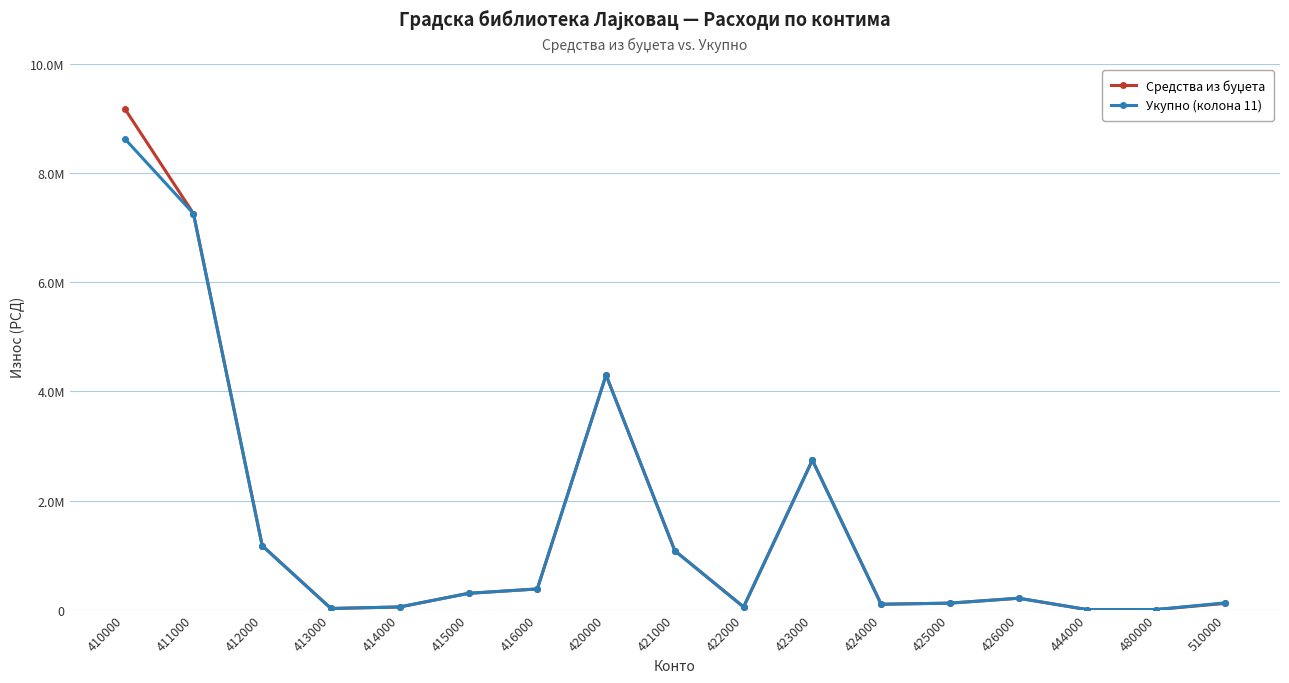

List the series in order of their overall mean, lowest first.

Укупно (колона 11), Средства из буџета